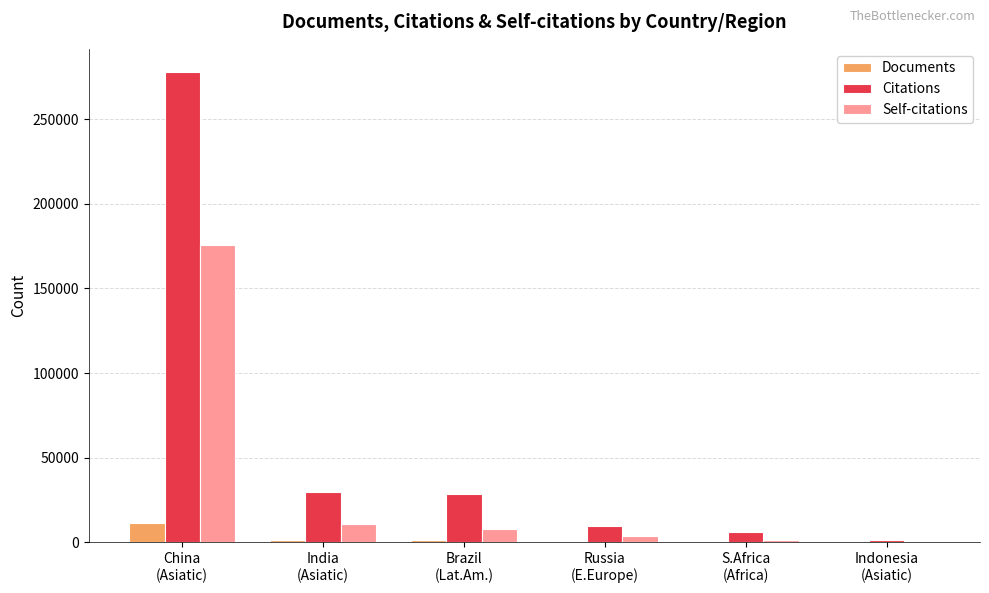

What is the average value of the Citations series?

58834